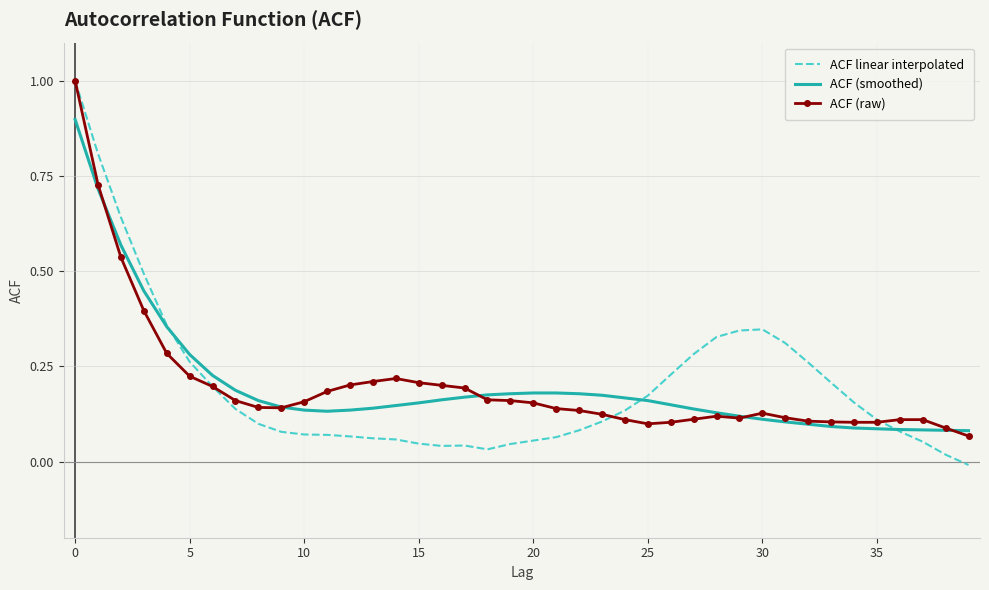

How many interior local valleys does the ACF linear interpolated series have?

2